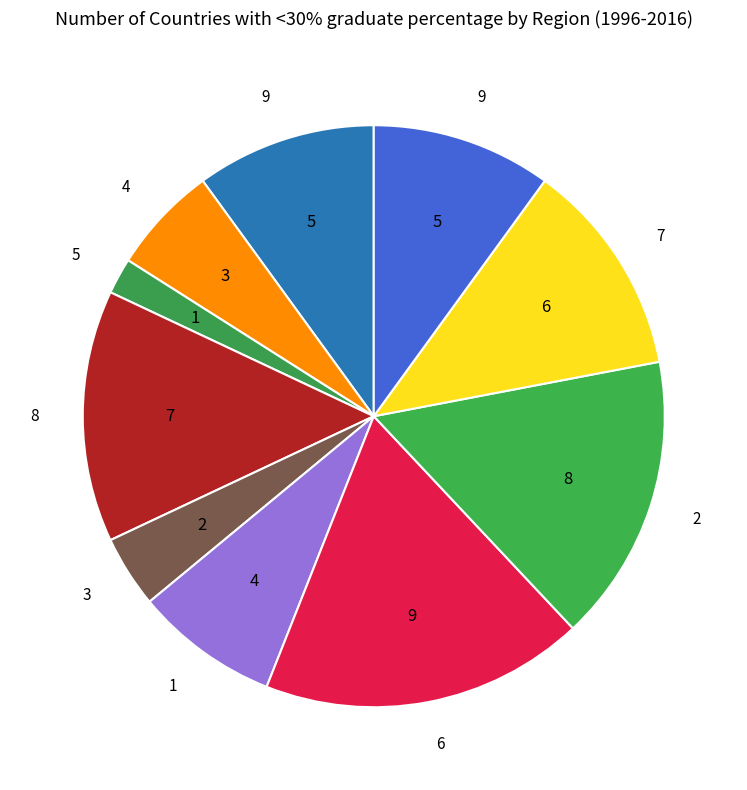

Count the number of slices in the pie.

10